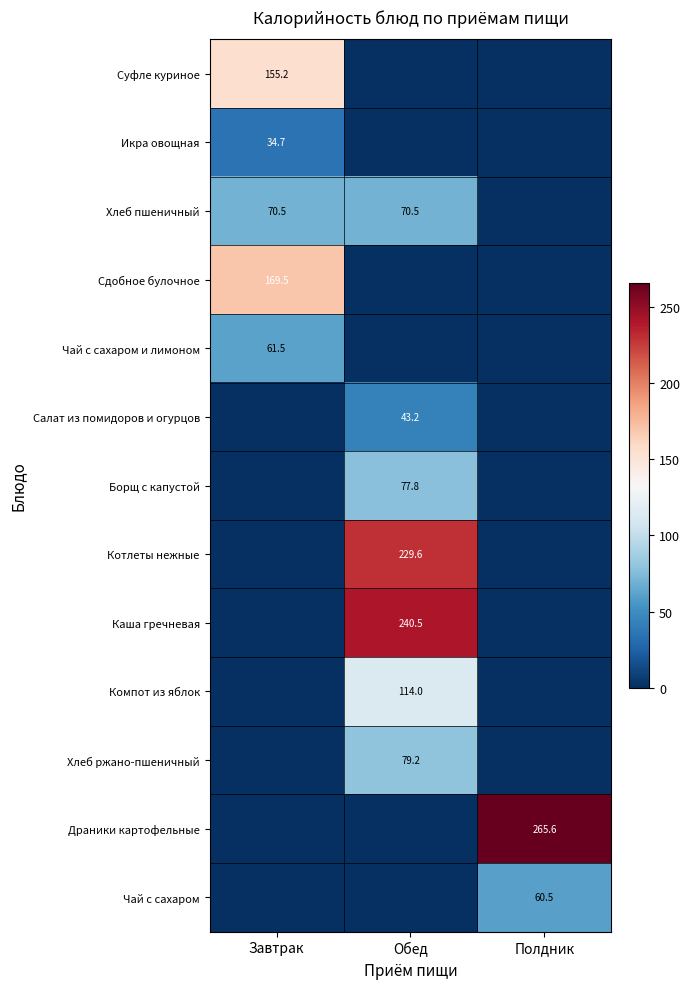

True or false: Хлеб ржано-пшеничный has a value of 106.1 at Обед.

False